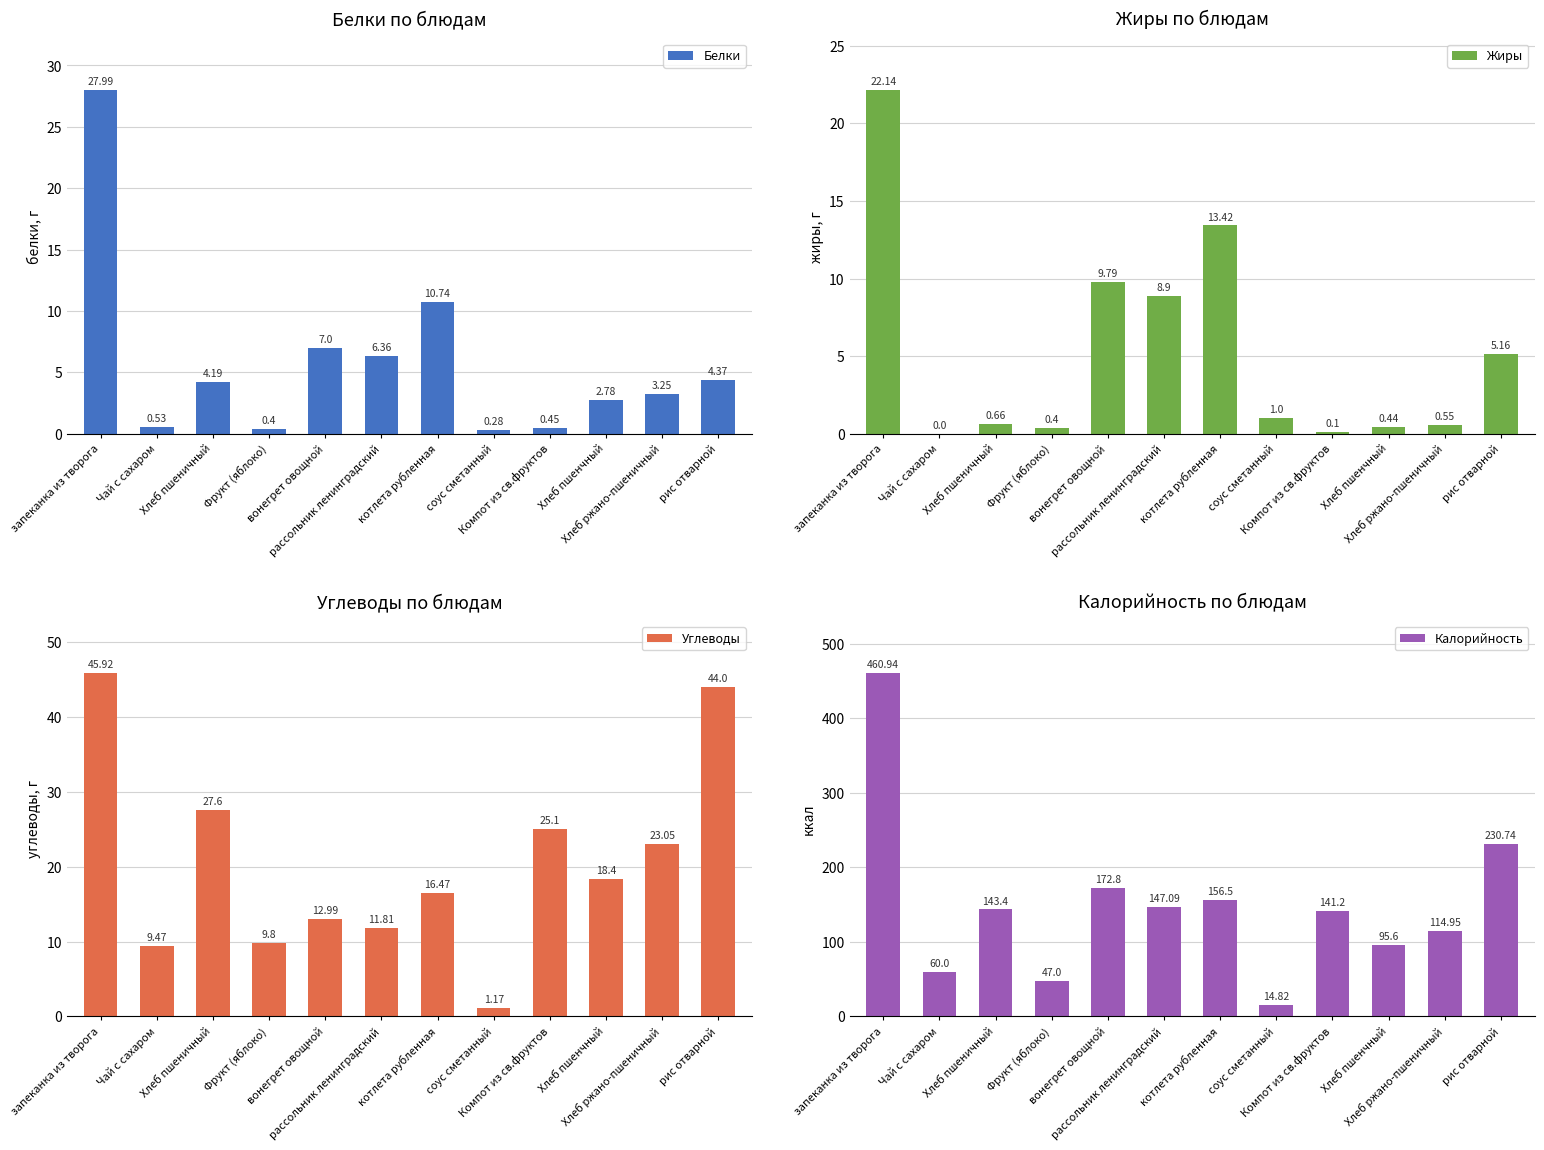

What is the label of the 6th bar from the right?

котлета рубленная